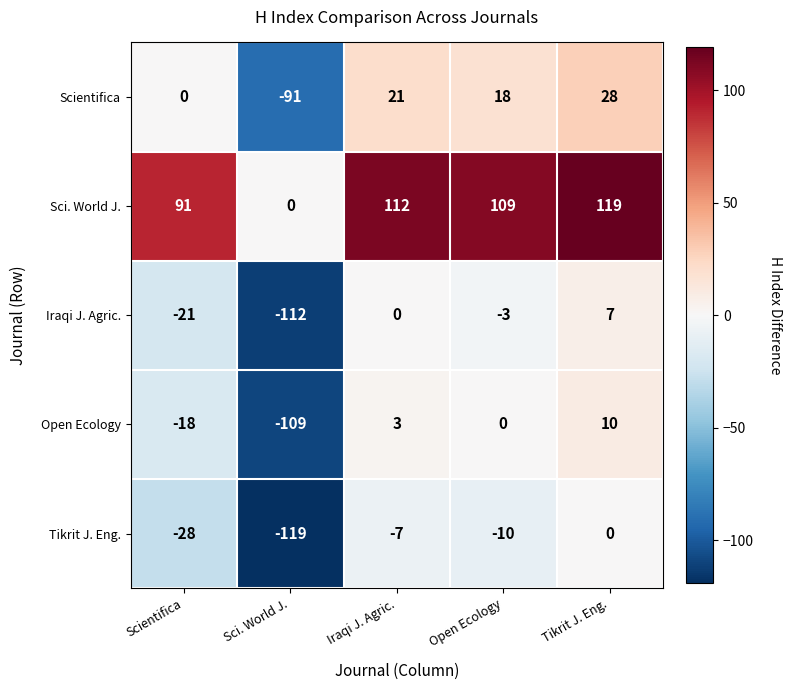

At which label does Sci. World J. first exceed 109?

Iraqi J. Agric.